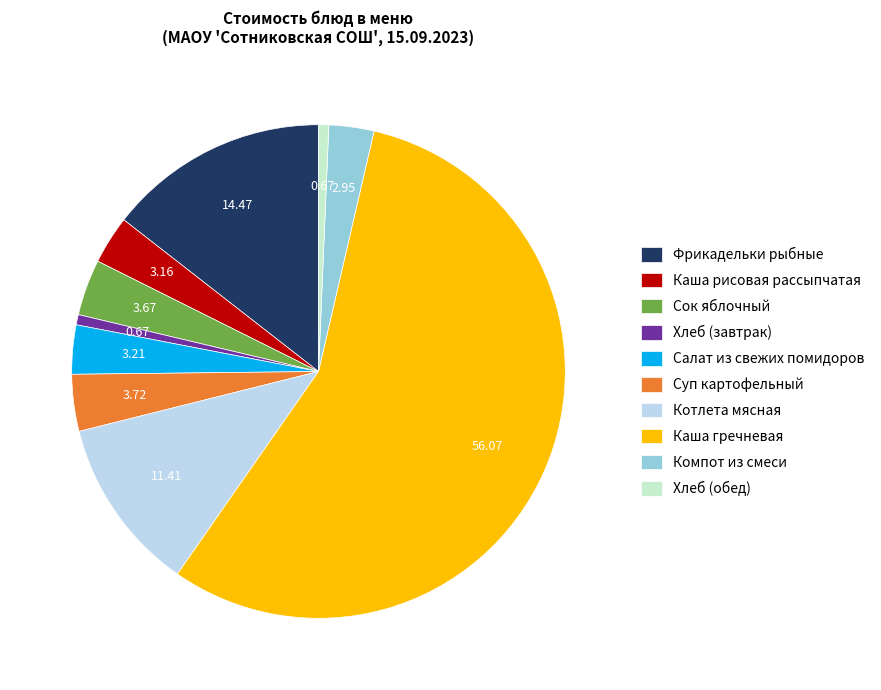

Do Каша гречневая and Салат из свежих помидоров together represent more than half of the pie?

Yes